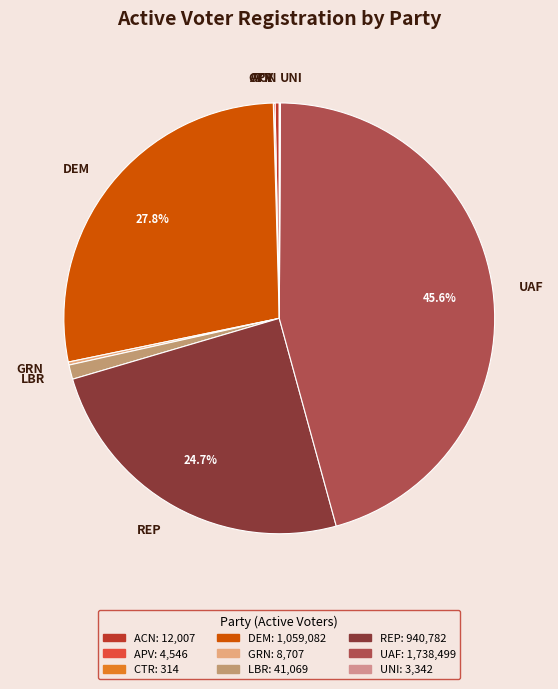

What is the ratio of the value at LBR to the value at ACN?

3.4